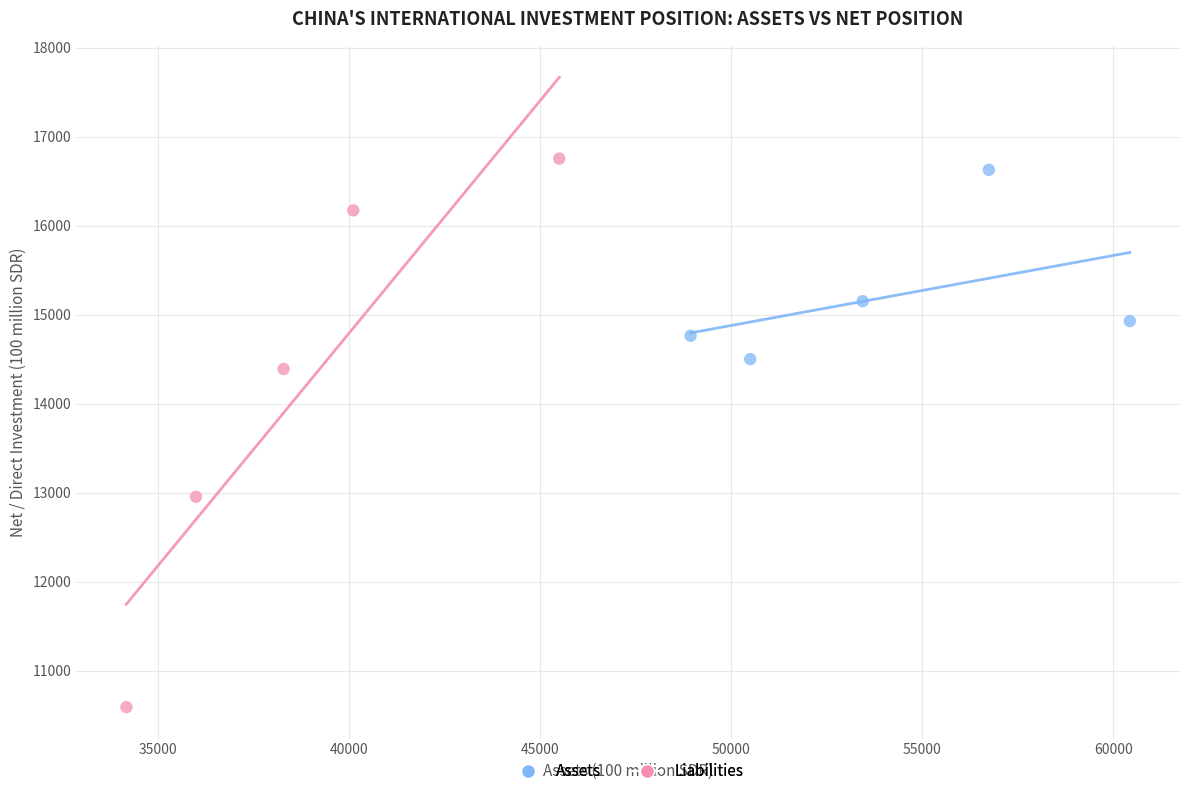

Which series has the widest spread of Y values?

Liabilities